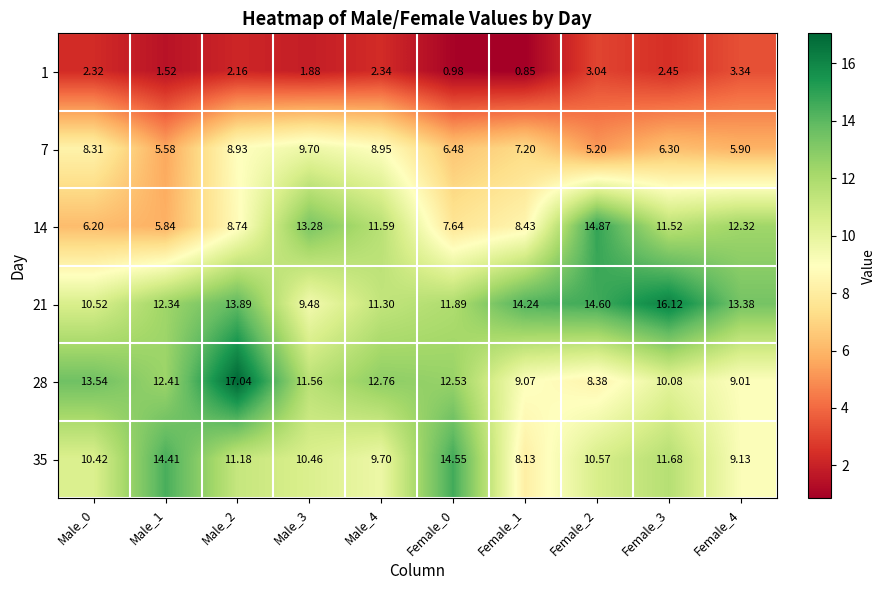

At how many categories does at least one series exceed 6?

10